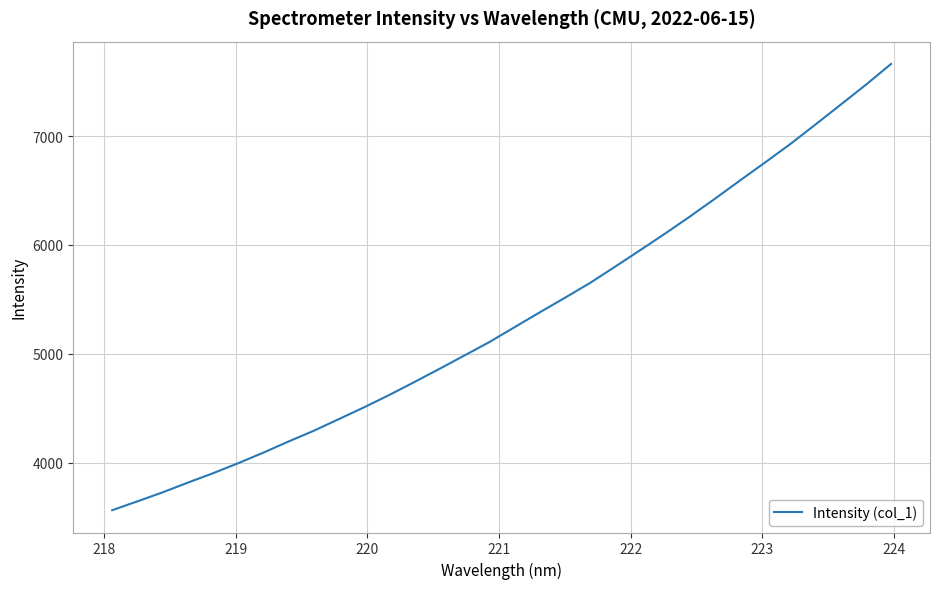

What is the difference between the maximum and minimum values?

4099.5